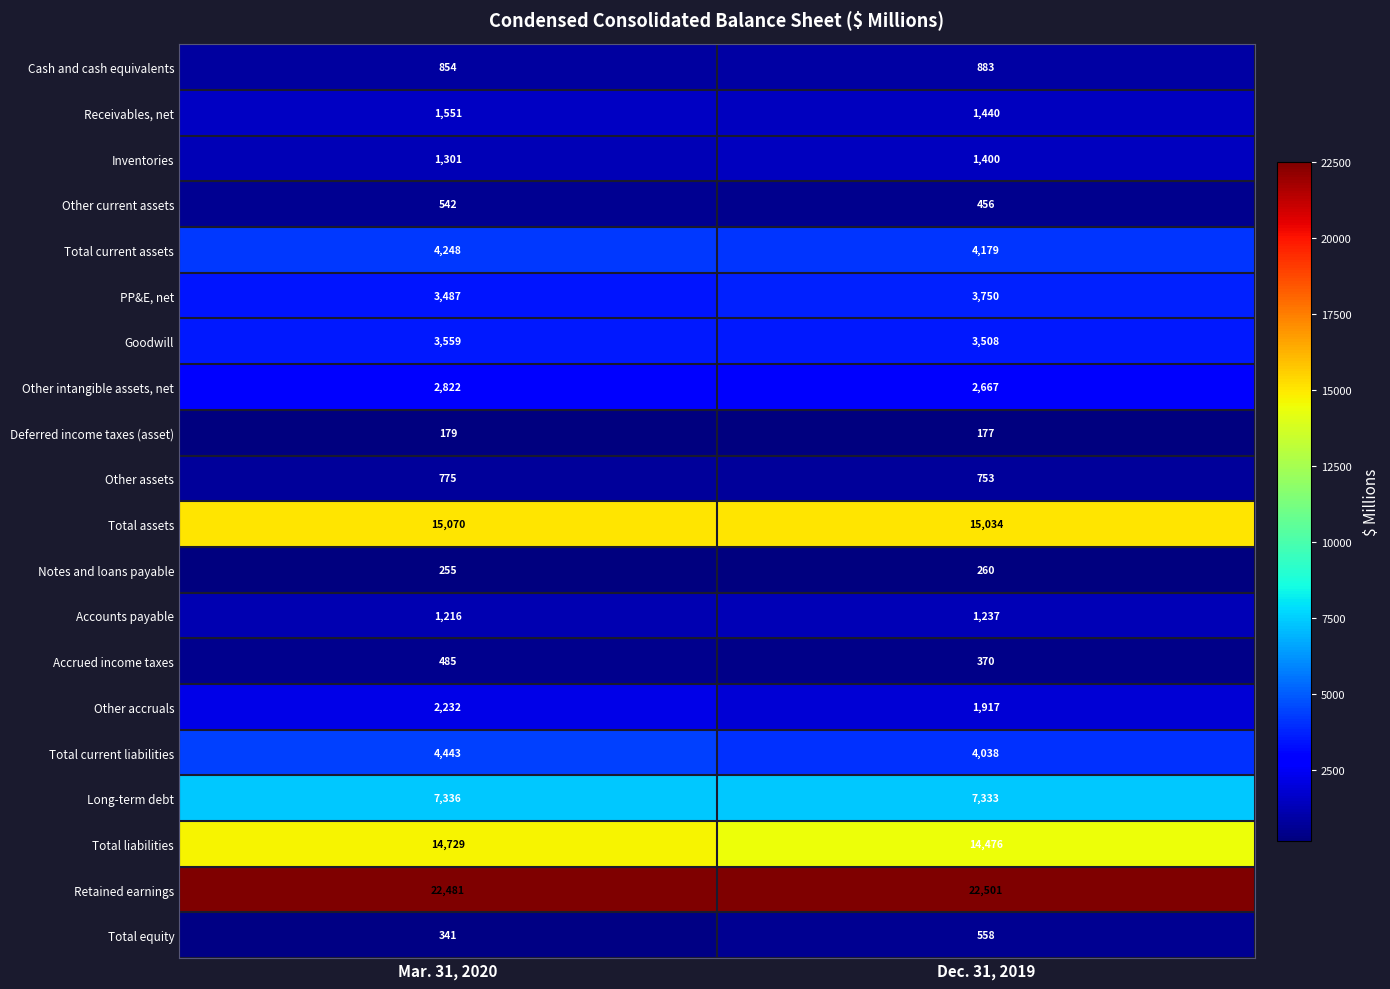

At which category is the sum across all series the highest?

Mar. 31, 2020